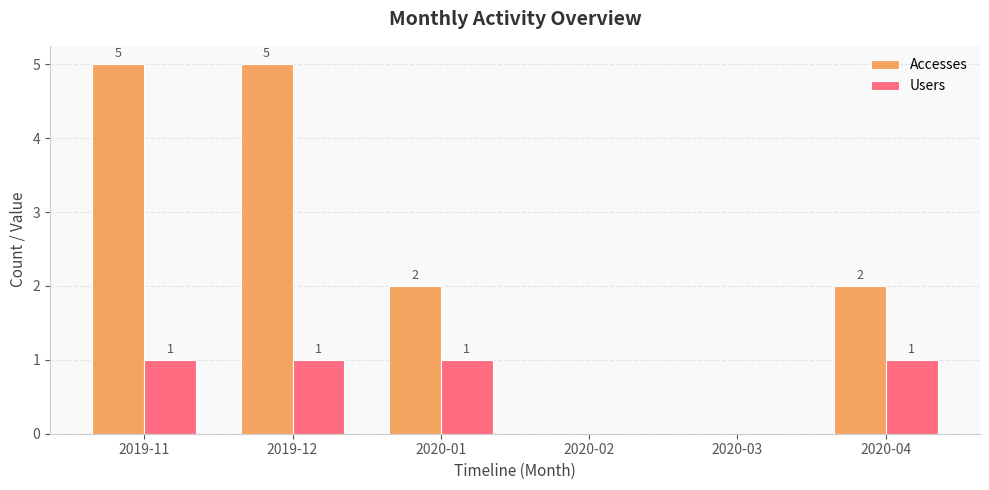

Does the chart contain stacked bars?

No